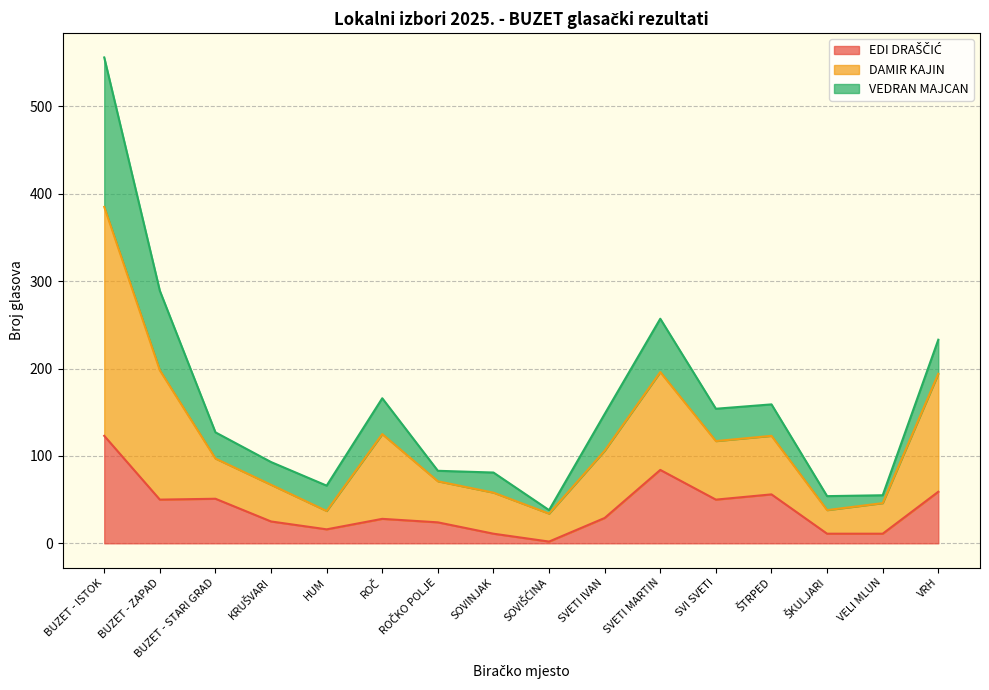

At which category is the sum across all series the highest?

BUZET - ISTOK